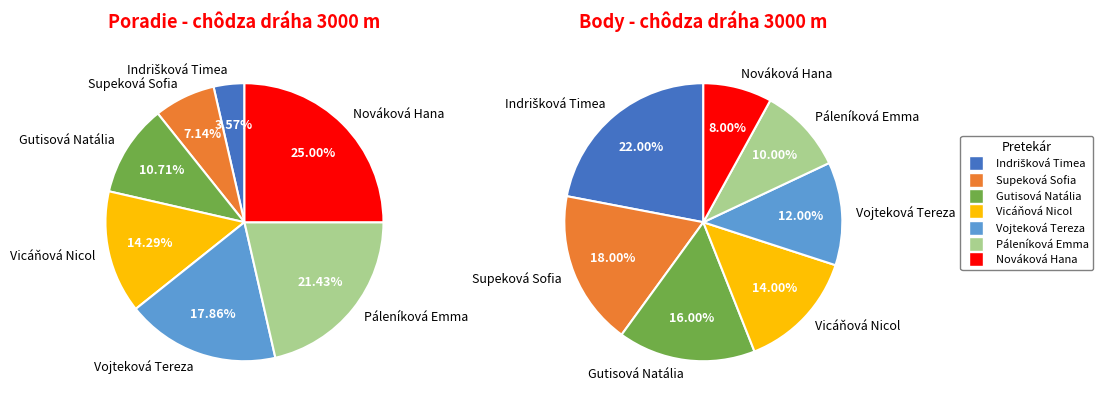

Is it true that Páleníková Emma is 1% of the pie?

False